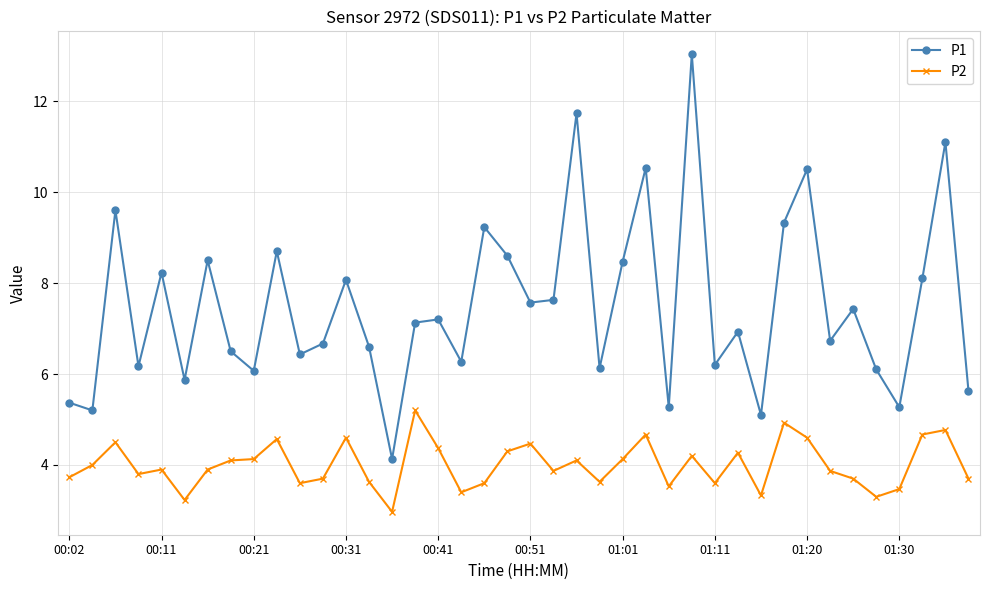

What is the value of the P1 point at the 40th from the left?

5.6